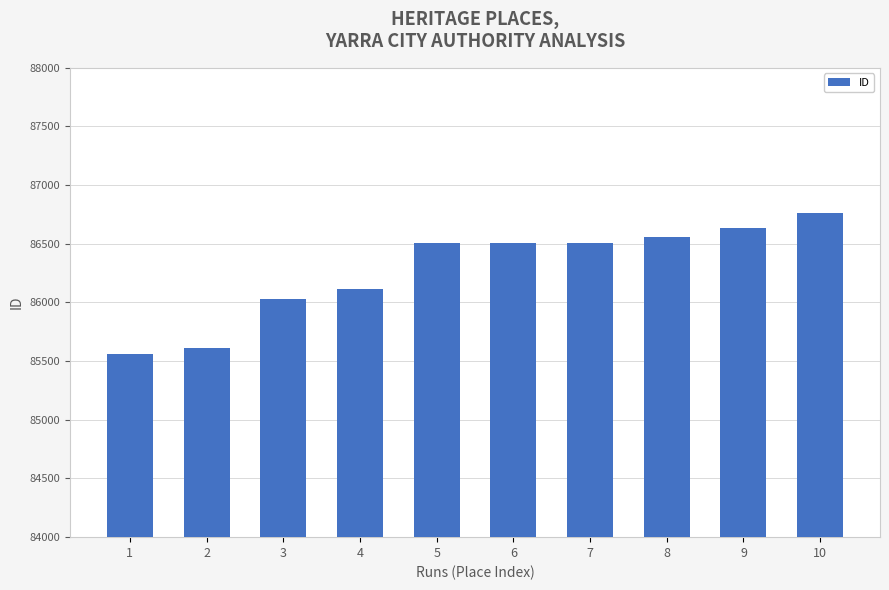

The value at 9 is 86632. True or false?

True